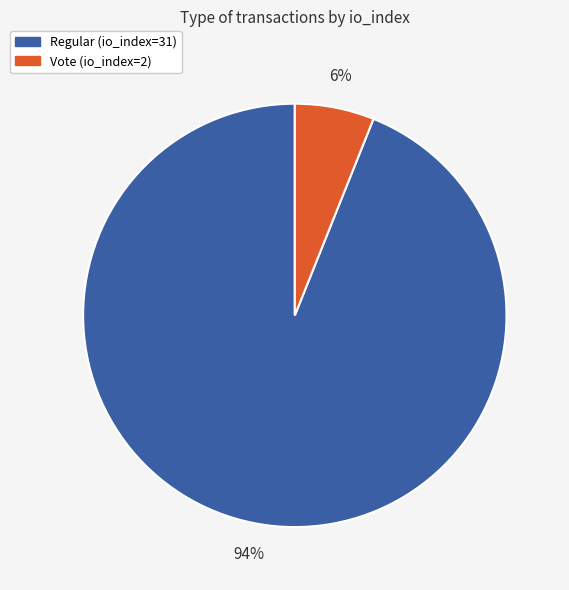

Is there any slice that represents more than half of the pie?

Yes